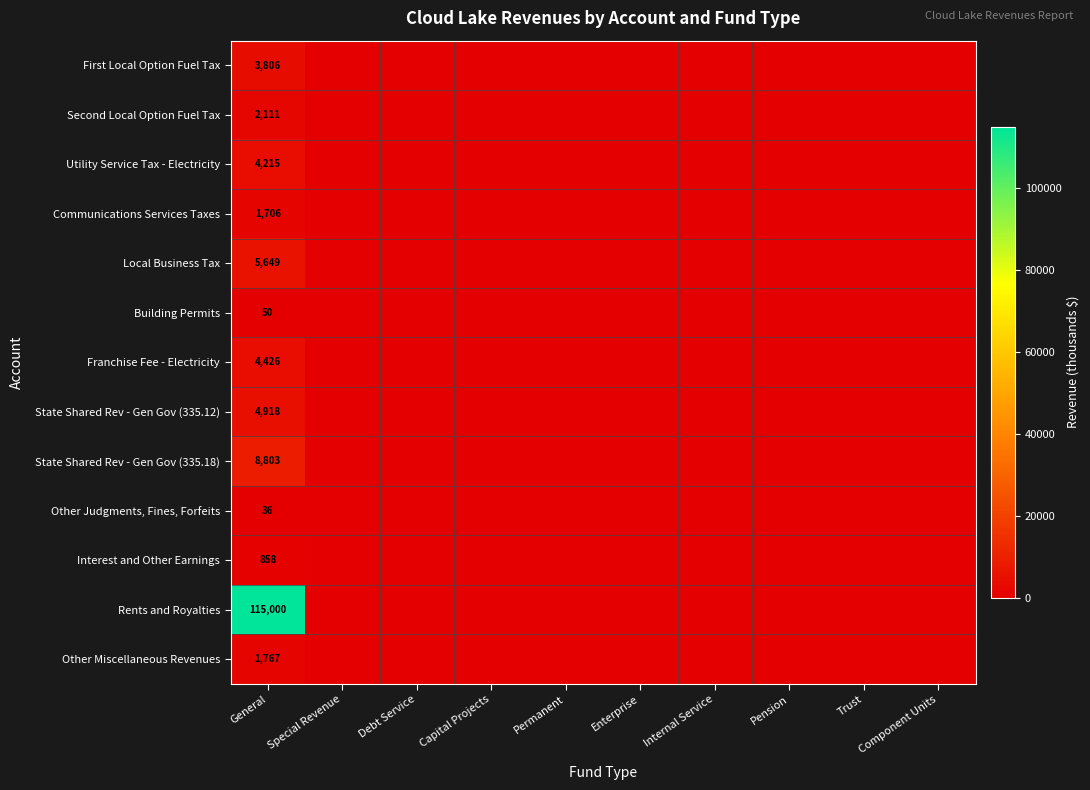

The value of Franchise Fee - Electricity at General is 2267. True or false?

False